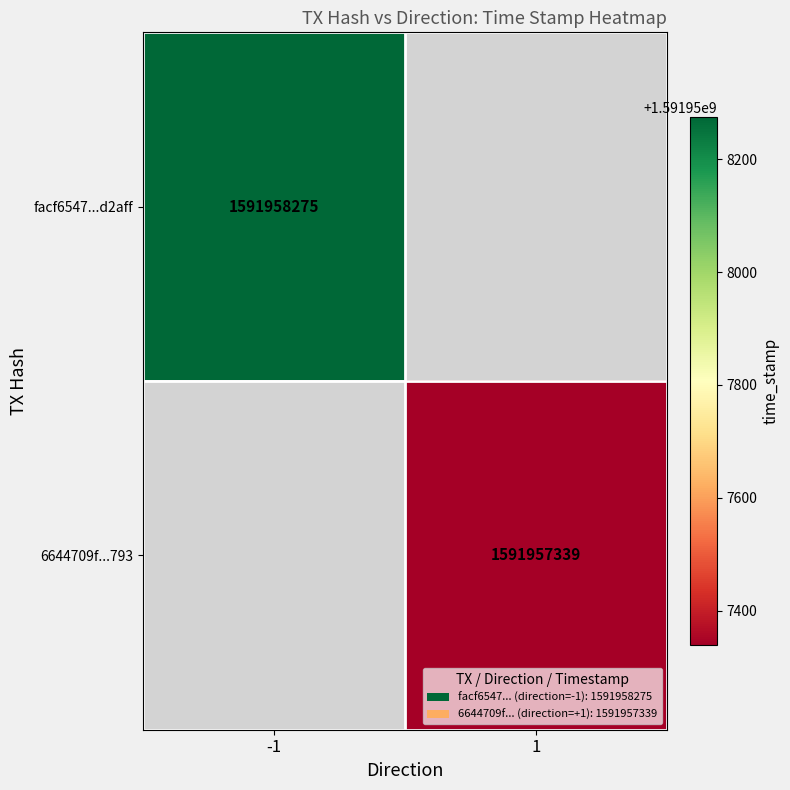

List the series in order of their overall mean, highest first.

facf6547a6bbb891830dba33375f247501d2aff, 6644709fc5ad615e188e72bd0ae1acf1bdf1793